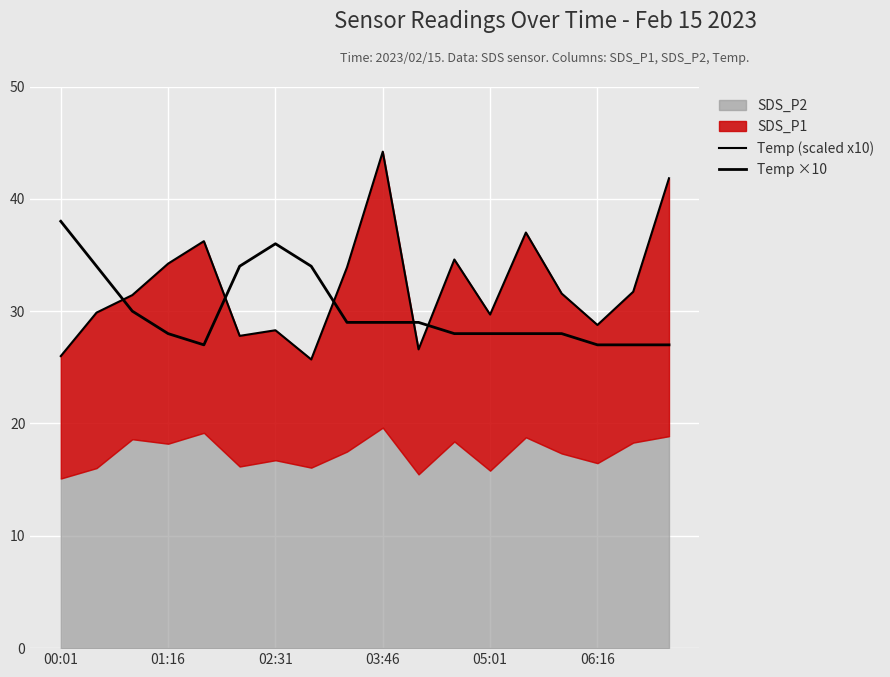

What is the value of the Temp ×10 point at the 5th from the left?

27.0